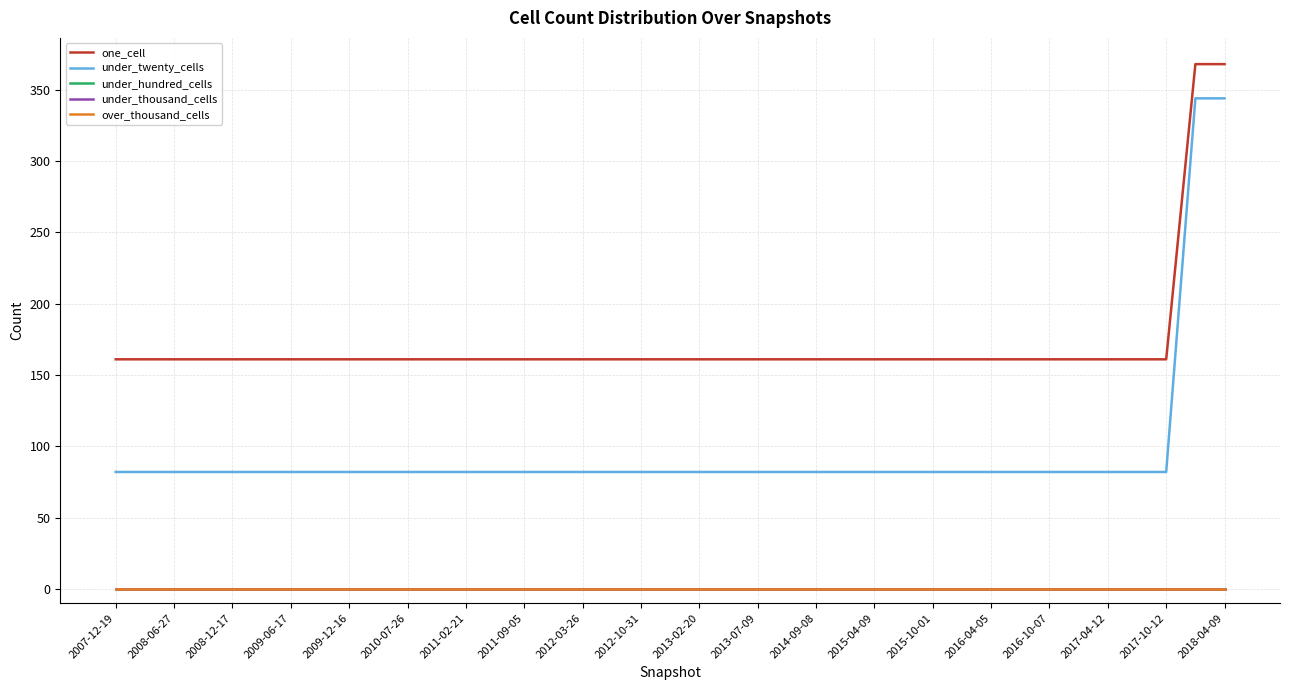

Does the chart have visible grid lines?

Yes